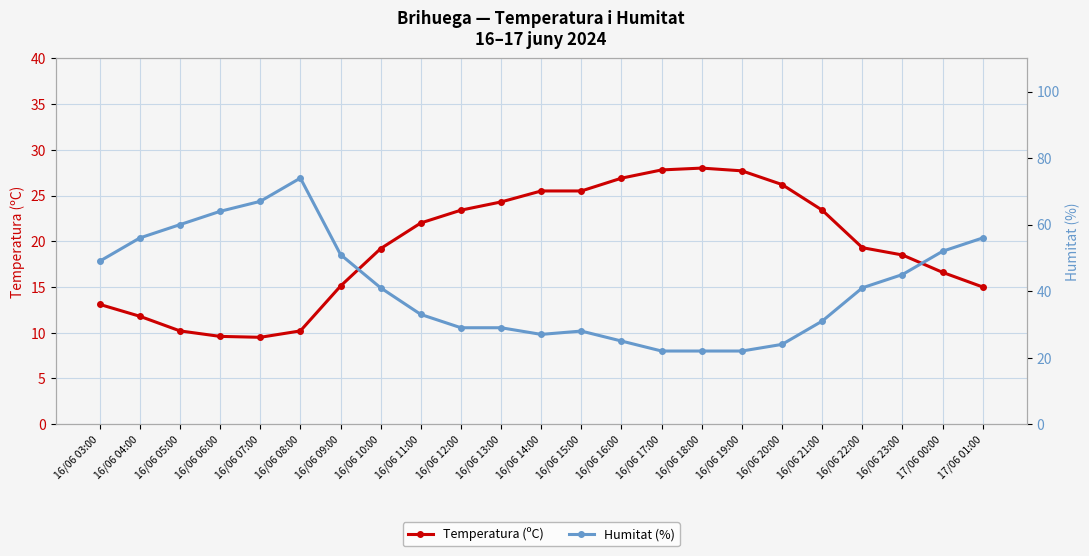

What is the label of the 8th point from the right?

16/06 18:00